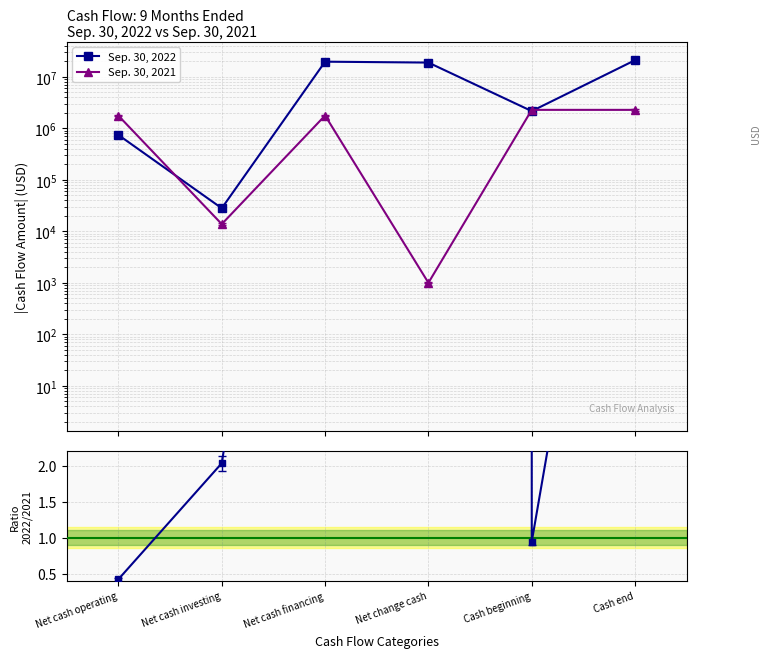

Does the chart have visible grid lines?

Yes